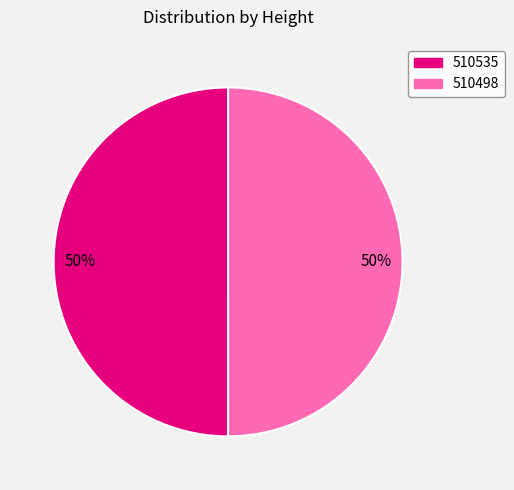

To the nearest percent, what is the combined percentage of 510498 and 510535?

100%